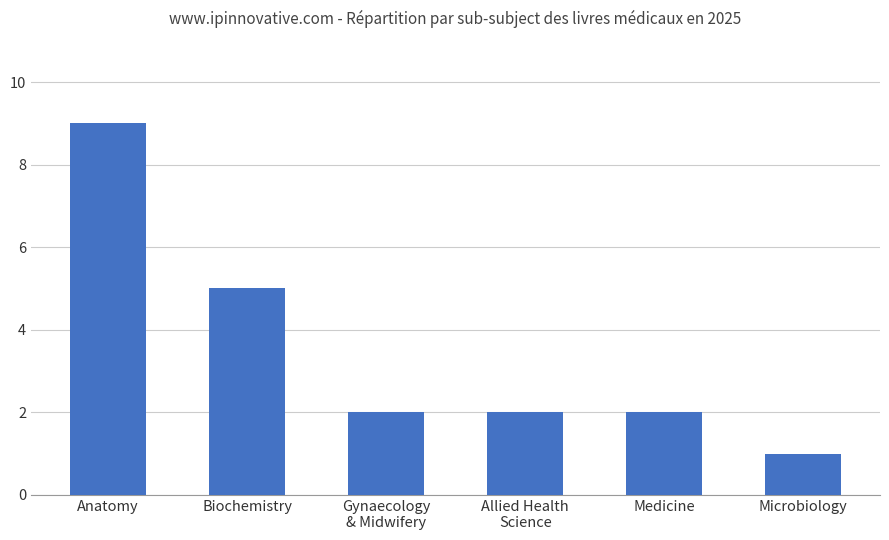

Reading right to left, list all the values displayed in this chart.

Microbiology=1	Medicine=2	Allied Health
Science=2	Gynaecology
& Midwifery=2	Biochemistry=5	Anatomy=9